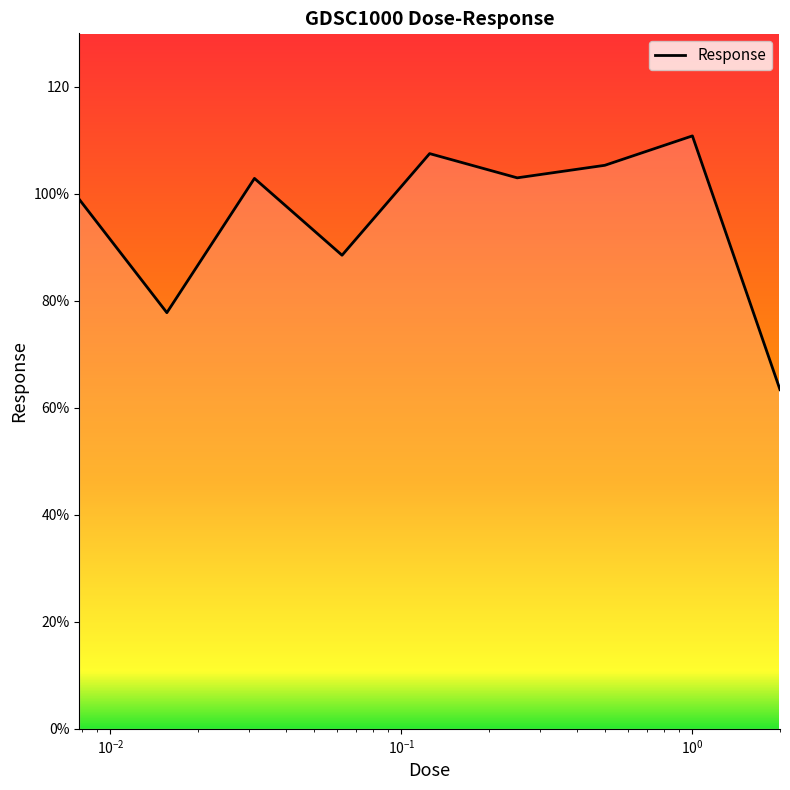

What is the difference between the second highest and second lowest values?

29.7